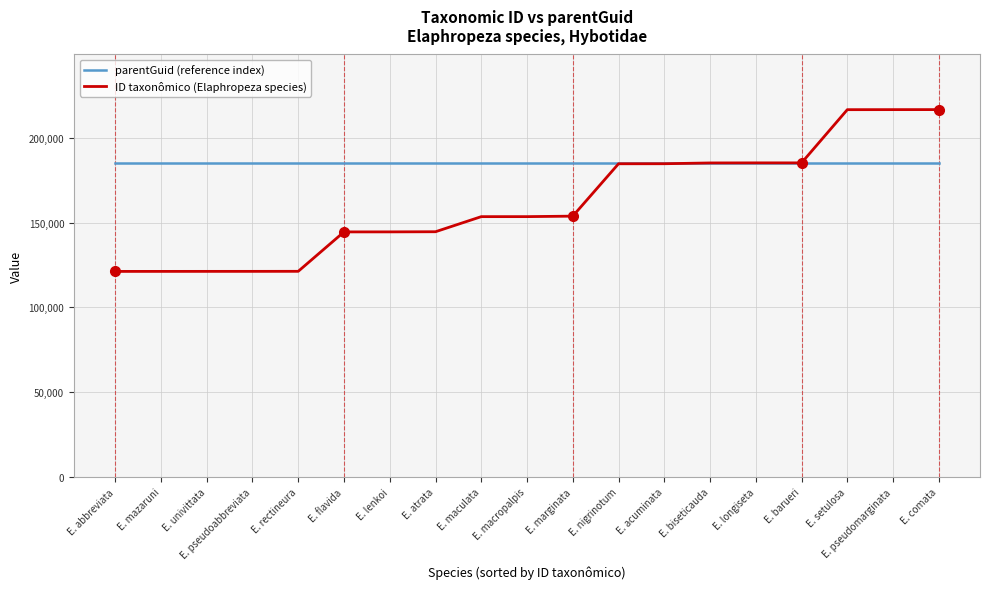

How many times do ID taxonômico (Elaphropeza species) and parentGuid (reference index) cross each other?

1